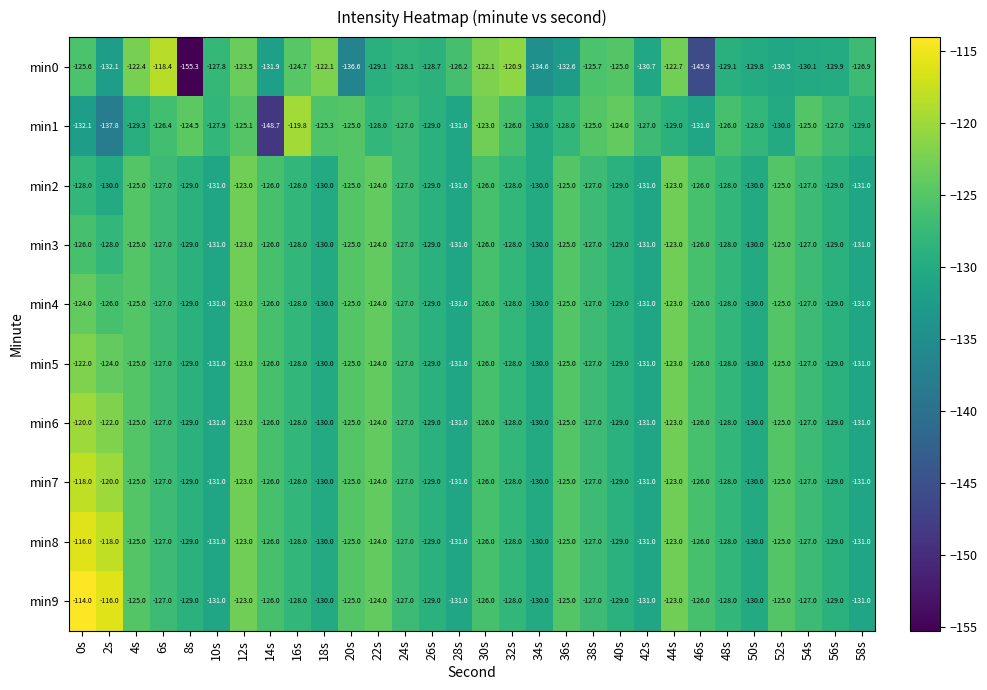

Which series has the largest total across all categories?

min9